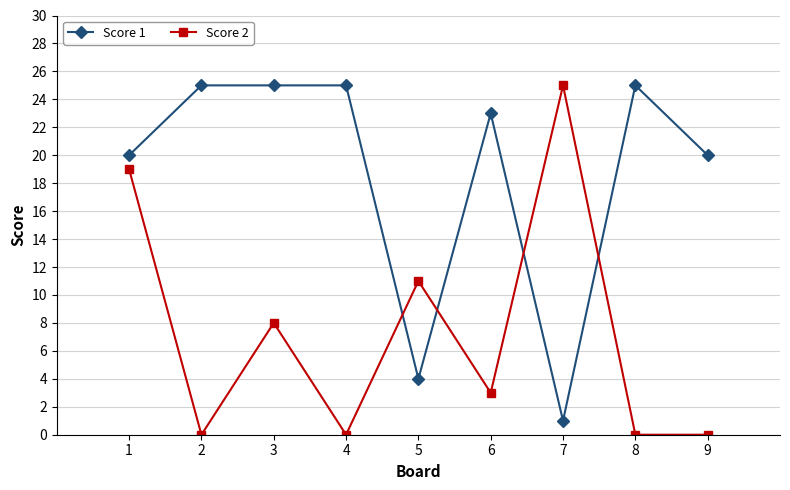

How many values in the Score 2 series are below 3?

4